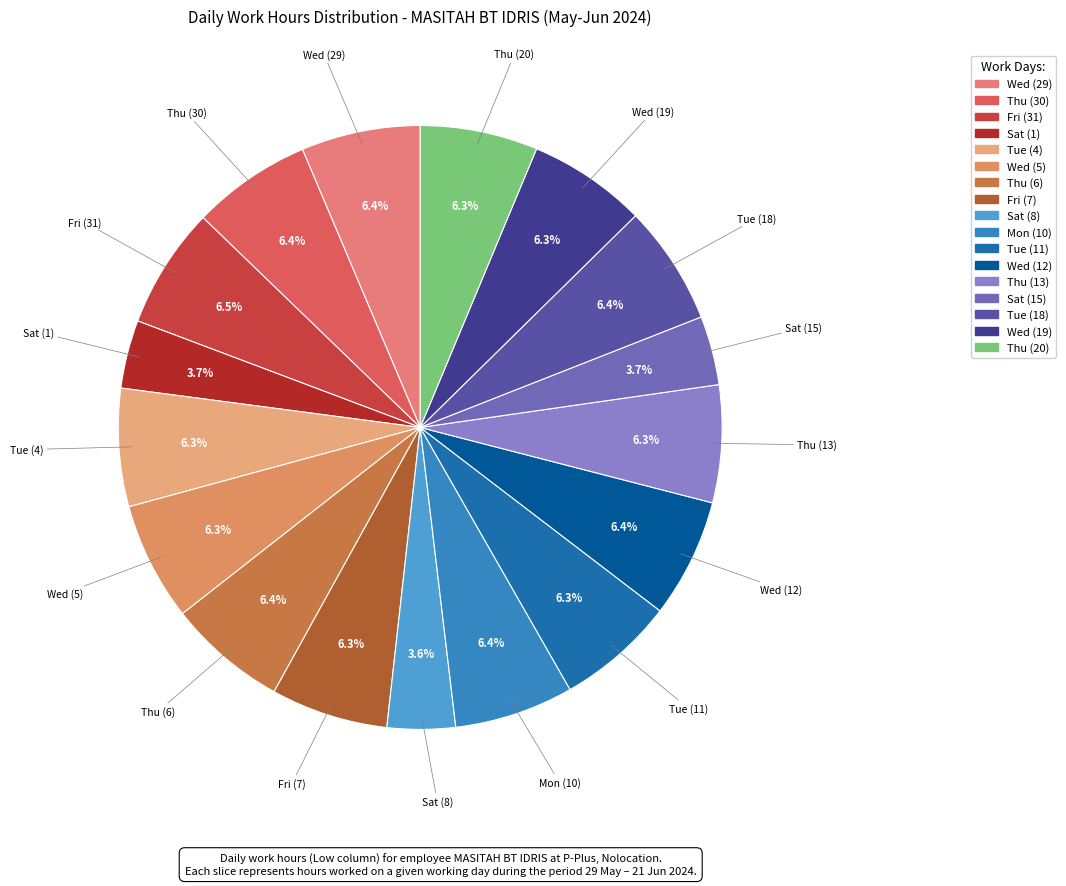

To the nearest percent, what percentage of the pie is Sat (1)?

4%